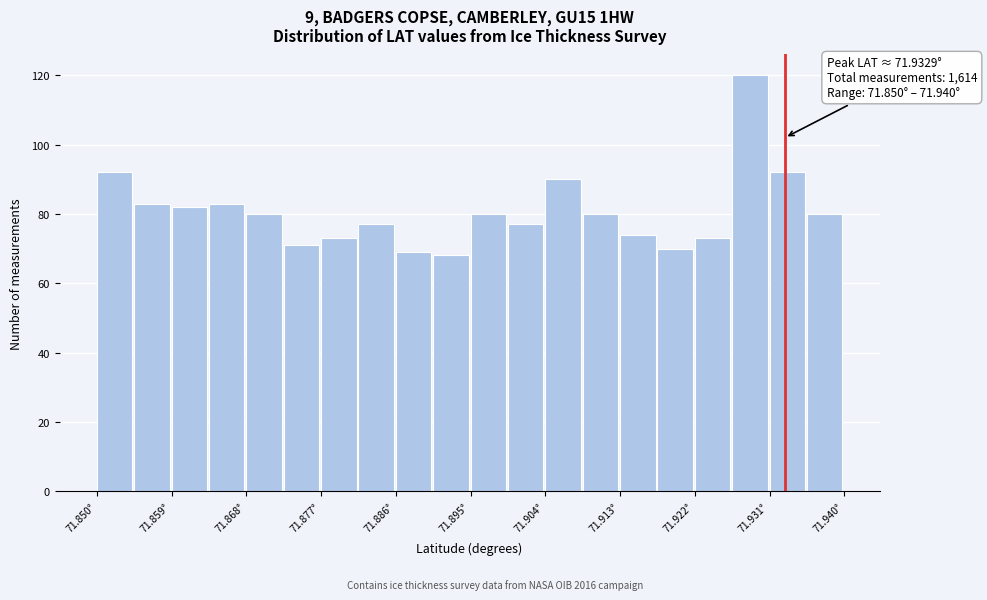

Over which range of the x-axis is the bar tallest?

71.927 to 71.931